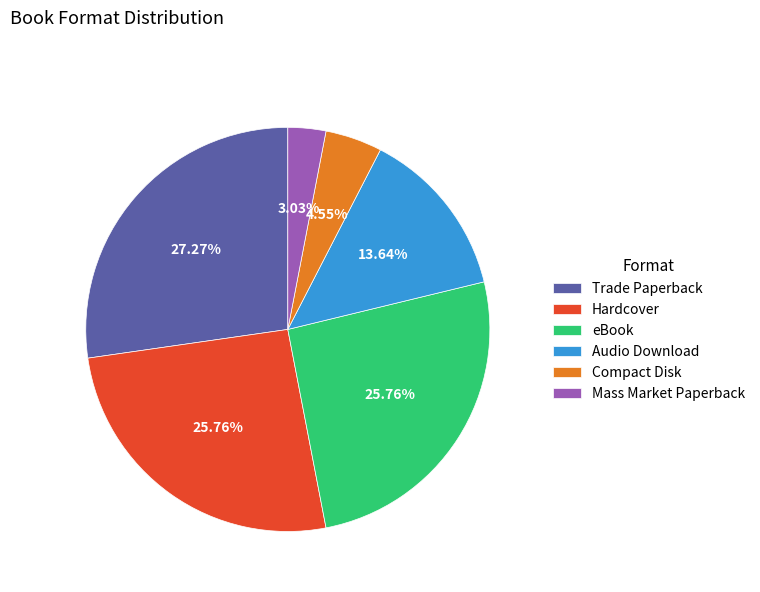

Is it true that Trade Paperback is 27% of the pie?

True